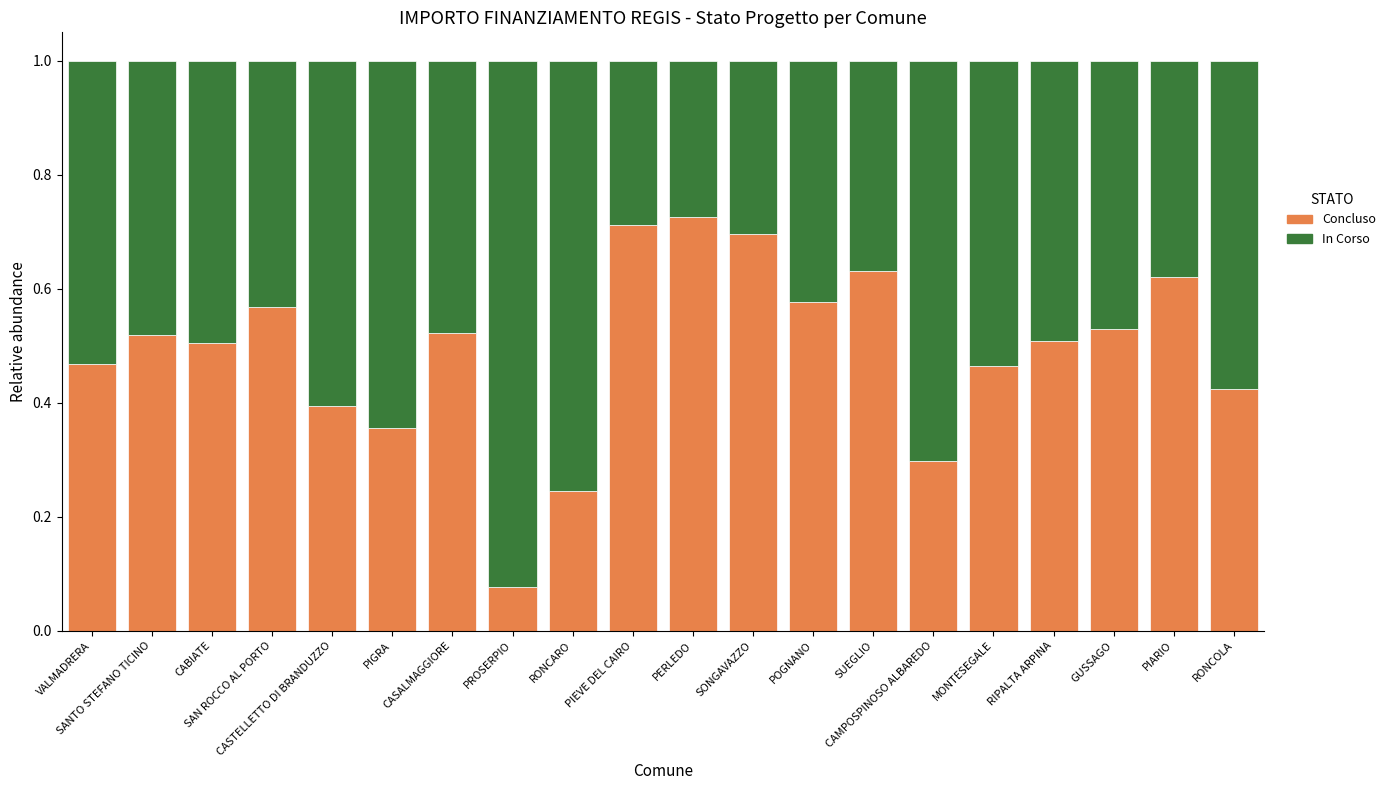

What is the total value across all series at RONCARO?

1.0